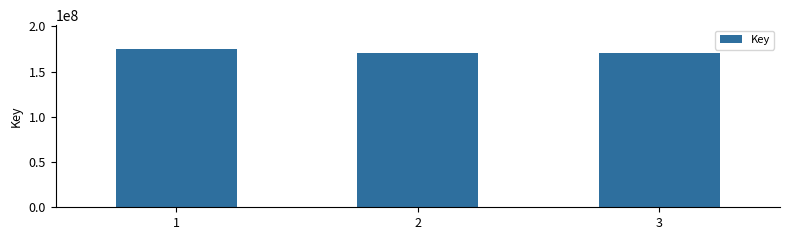

What is the sum of all values?

515933081